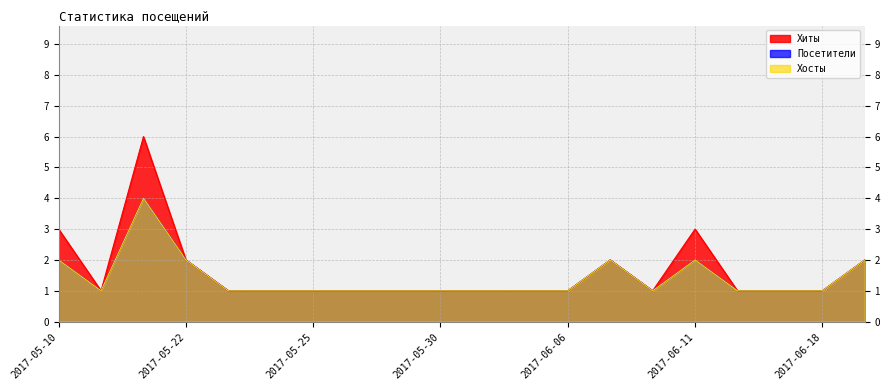

Read the Посетители value at 2017-06-07.

2